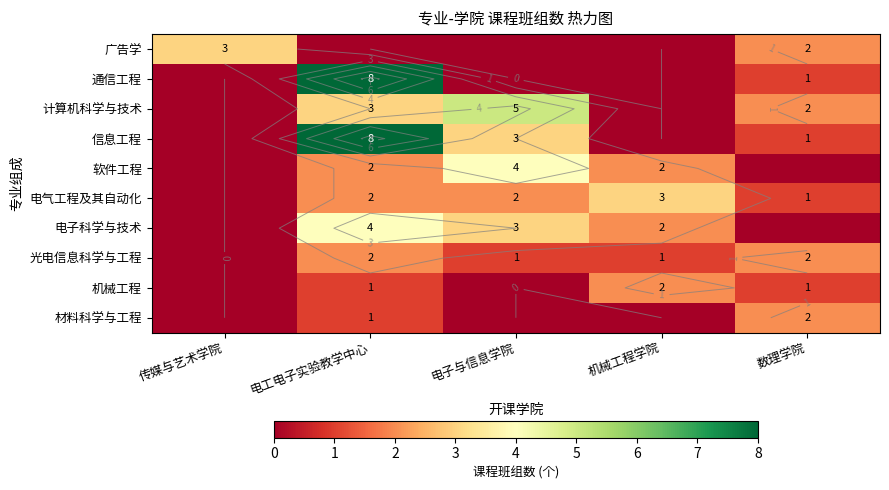

What is the sum of all 广告学 values?

5